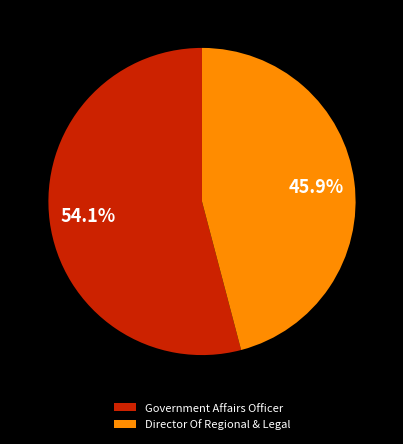

Combined, do Director Of Regional & Legal and Government Affairs Officer account for over 50%?

Yes